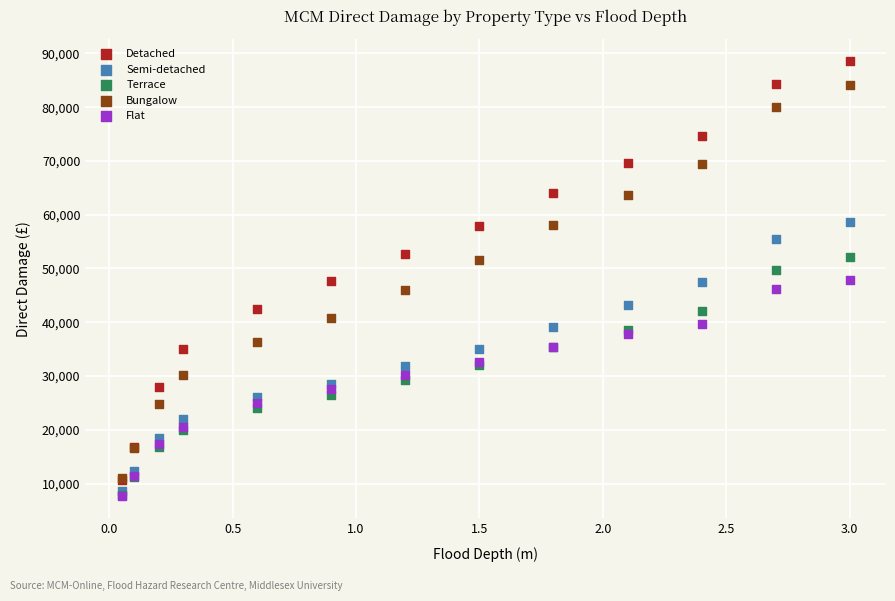

Which series reaches the maximum Y coordinate?

Detached